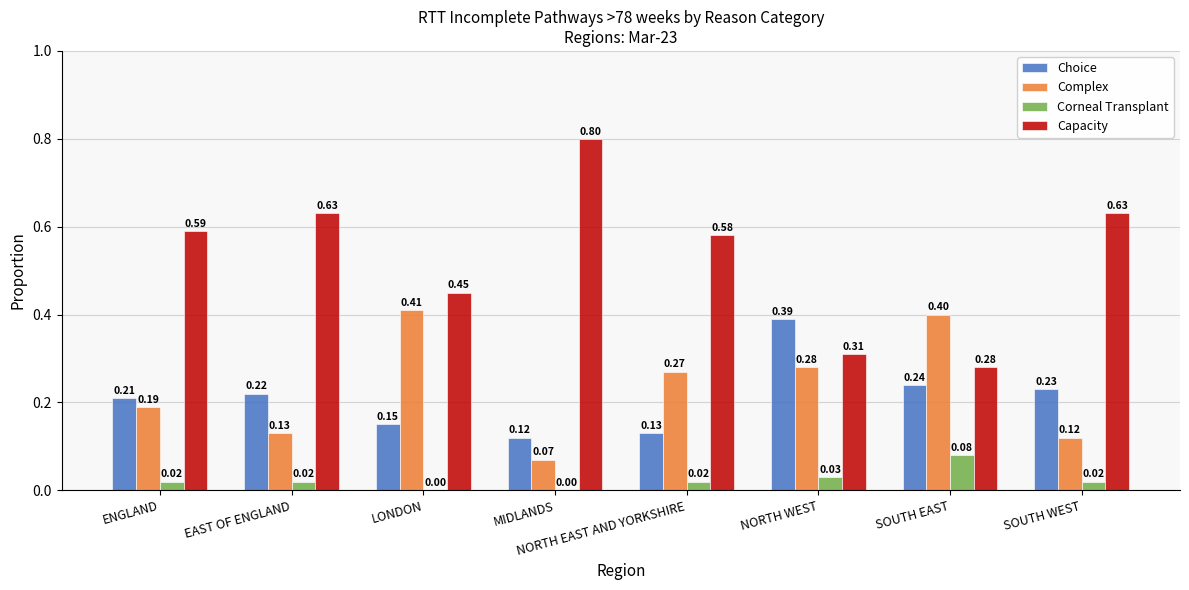

What is the sum of all Capacity values?

4.3